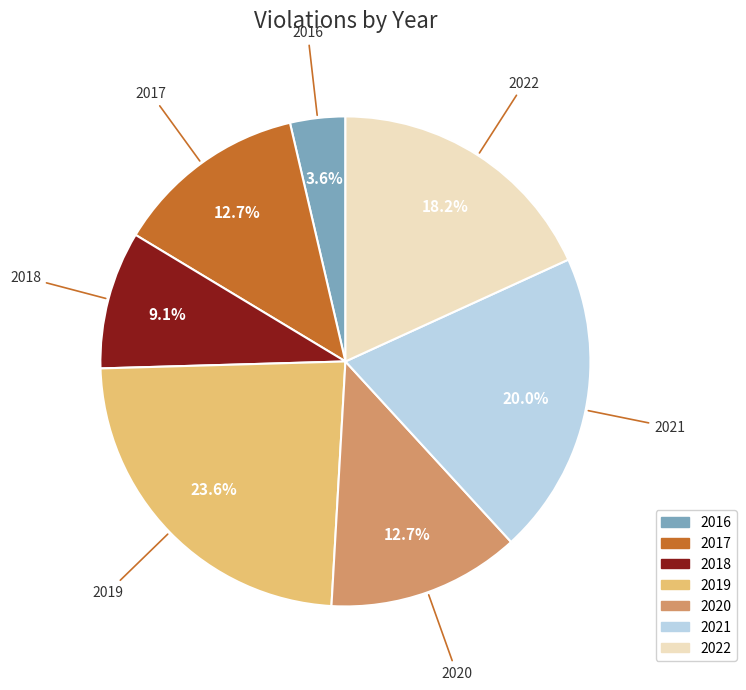

Which category has the biggest portion of the pie?

2019